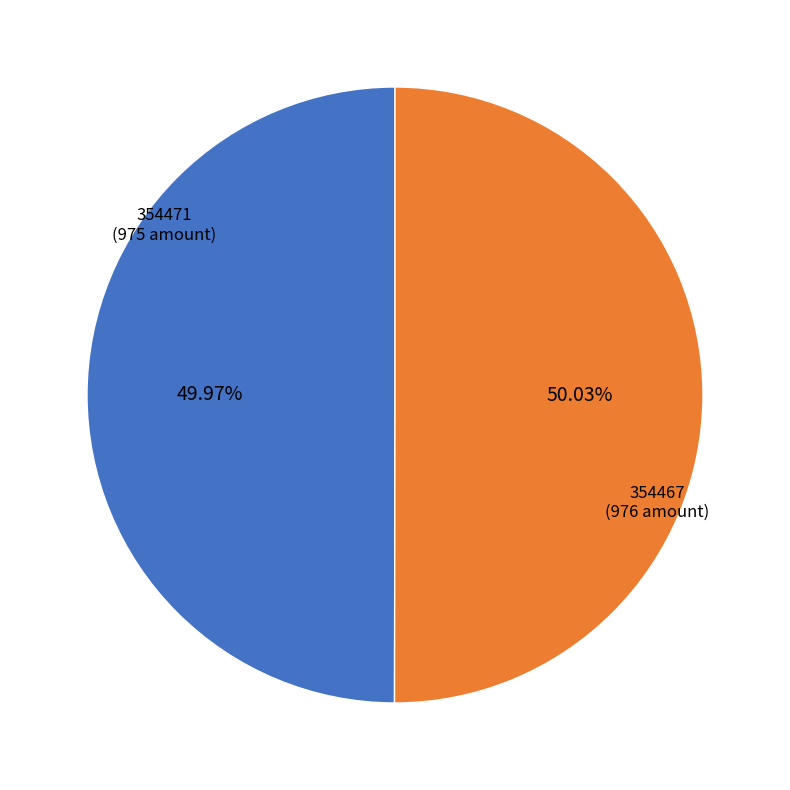

Is it true that 354471 is 36% of the pie?

False